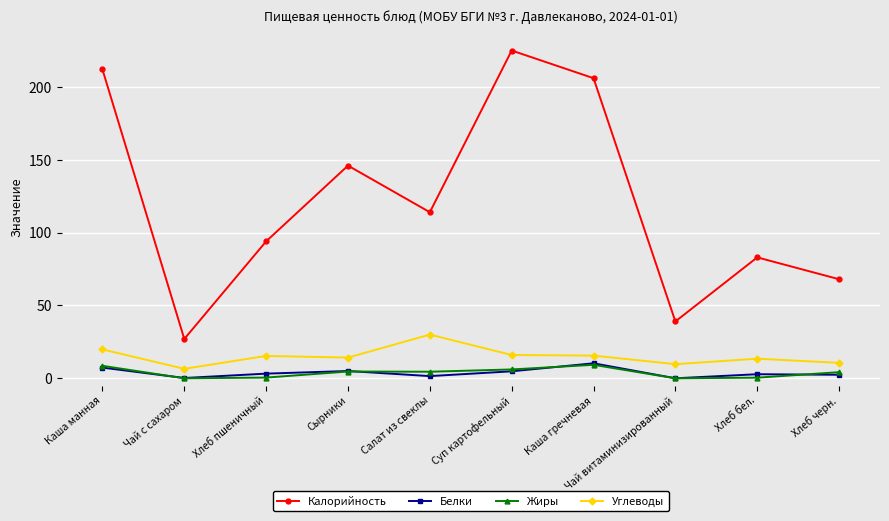

What position from the left is Сырники?

4